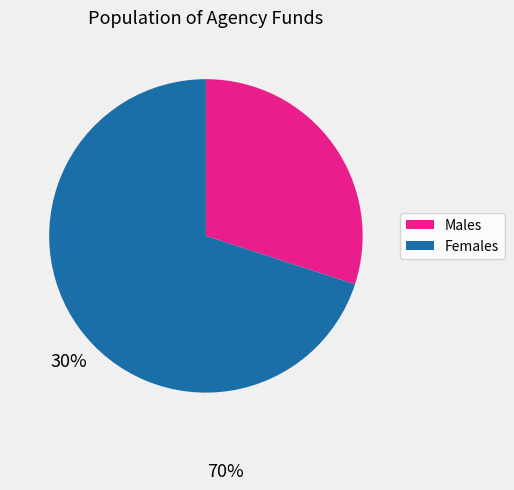

Does any single category account for the majority?

Yes